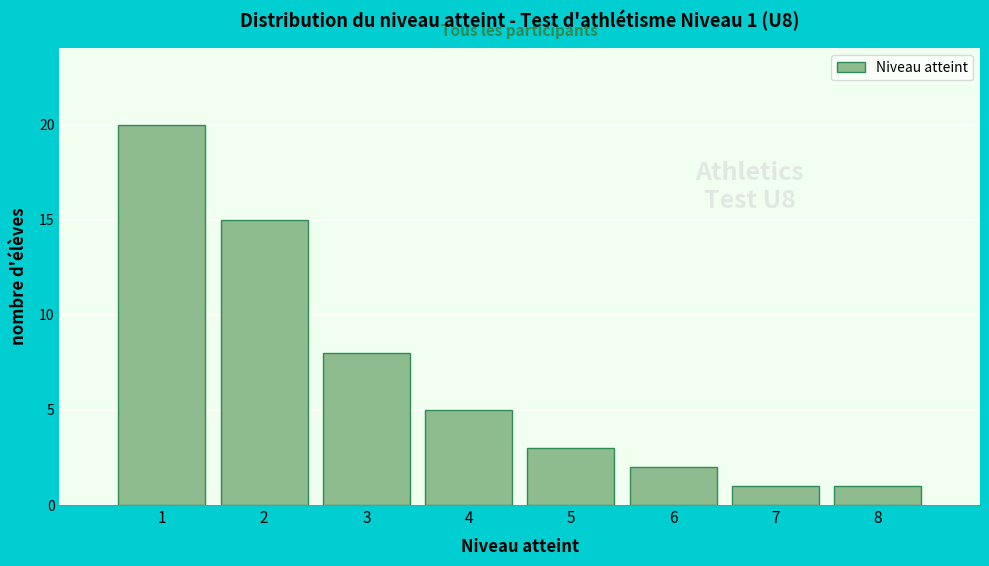

Reading left to right, what are all the values shown in this chart?

20	15	8	5	3	2	1	1